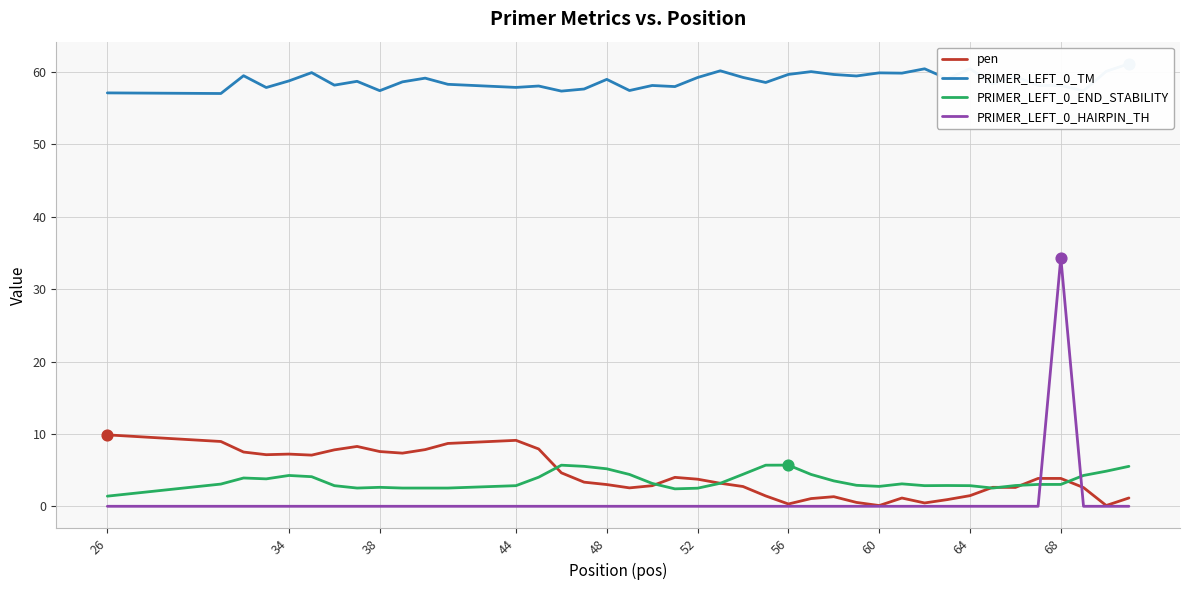

At how many categories does at least one series exceed 47?

40